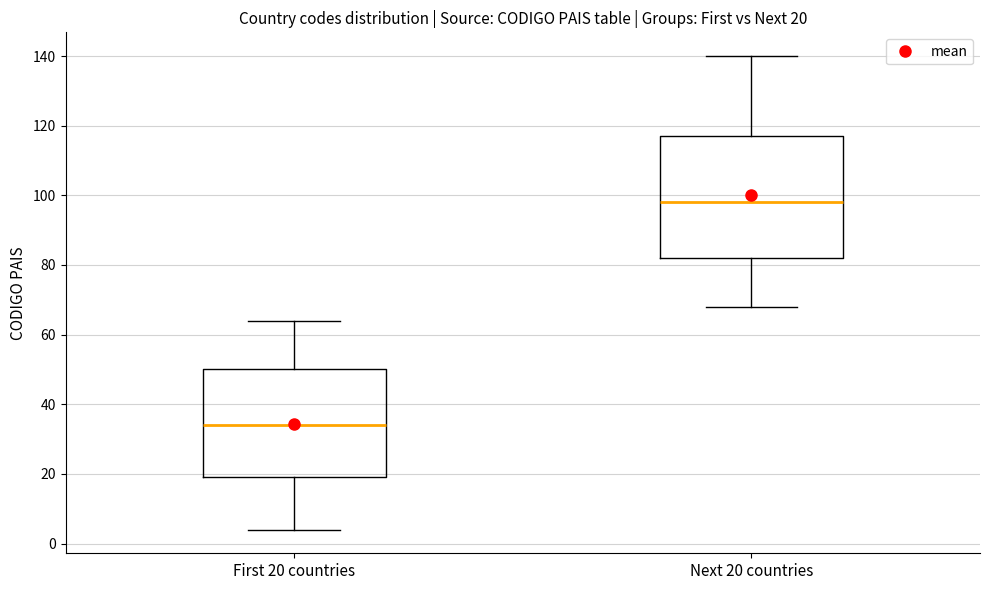

Comparing the boxes themselves (not the whiskers), which one is the tallest?

Next 20 countries